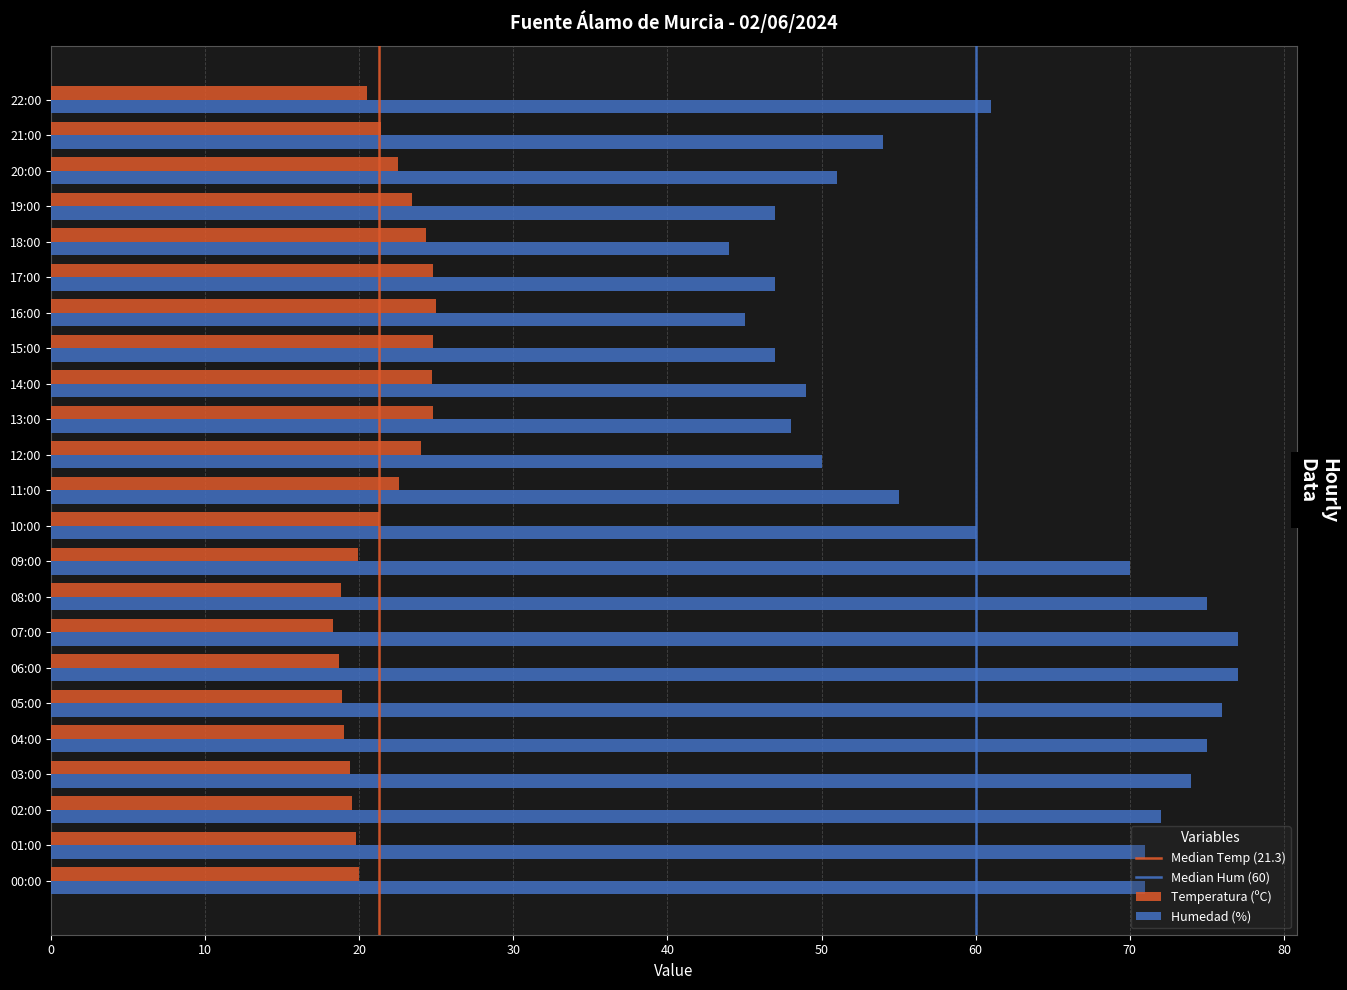

Rank the series by their maximum value, from lowest to highest.

Temperatura (ºC), Humedad (%)